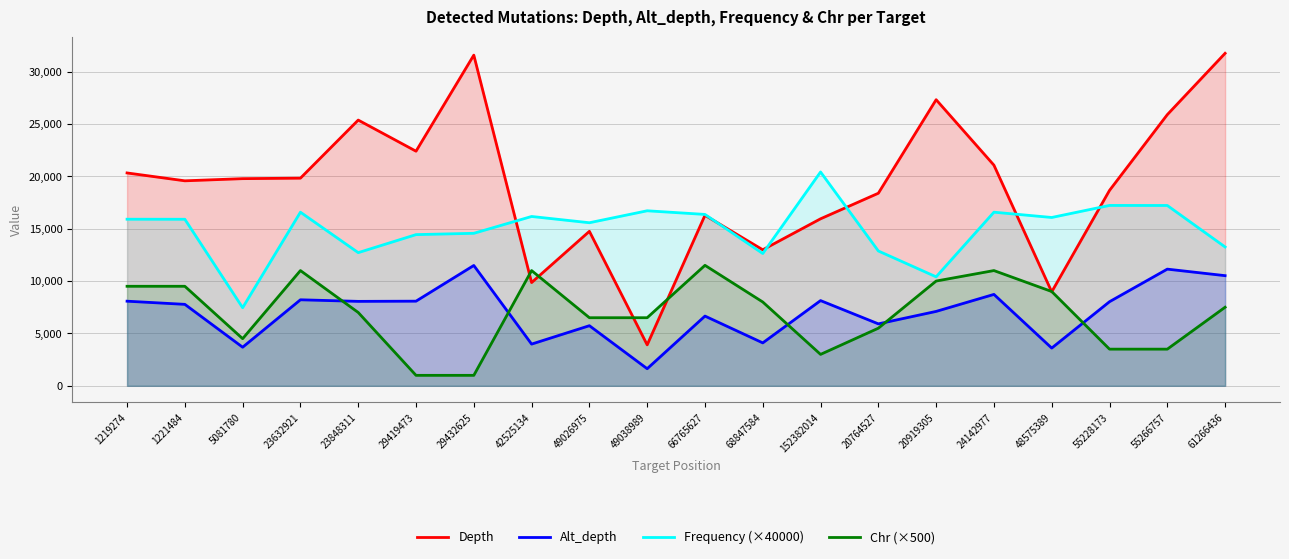

True or false: Chr (×500) and Alt_depth cross at least once.

True